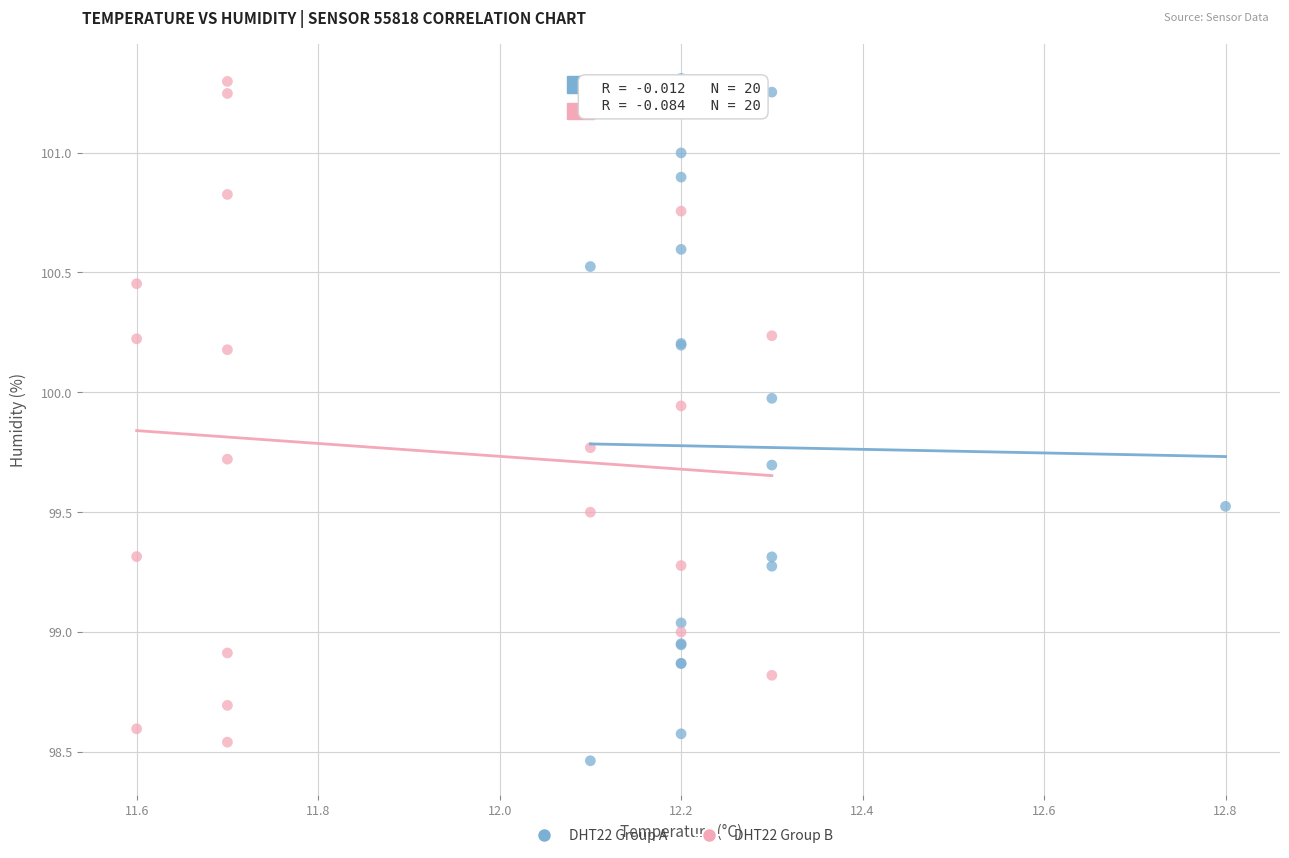

Which series has the widest spread of Y values?

DHT22 Group A